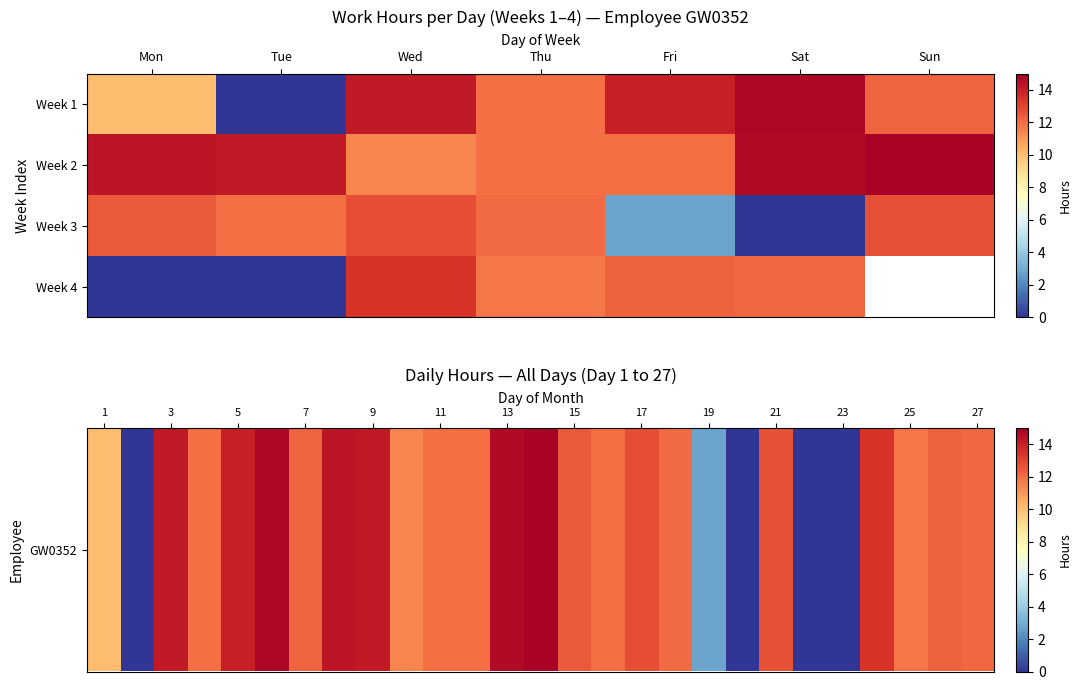

What is the change in value from 13 to 22?

-14.6